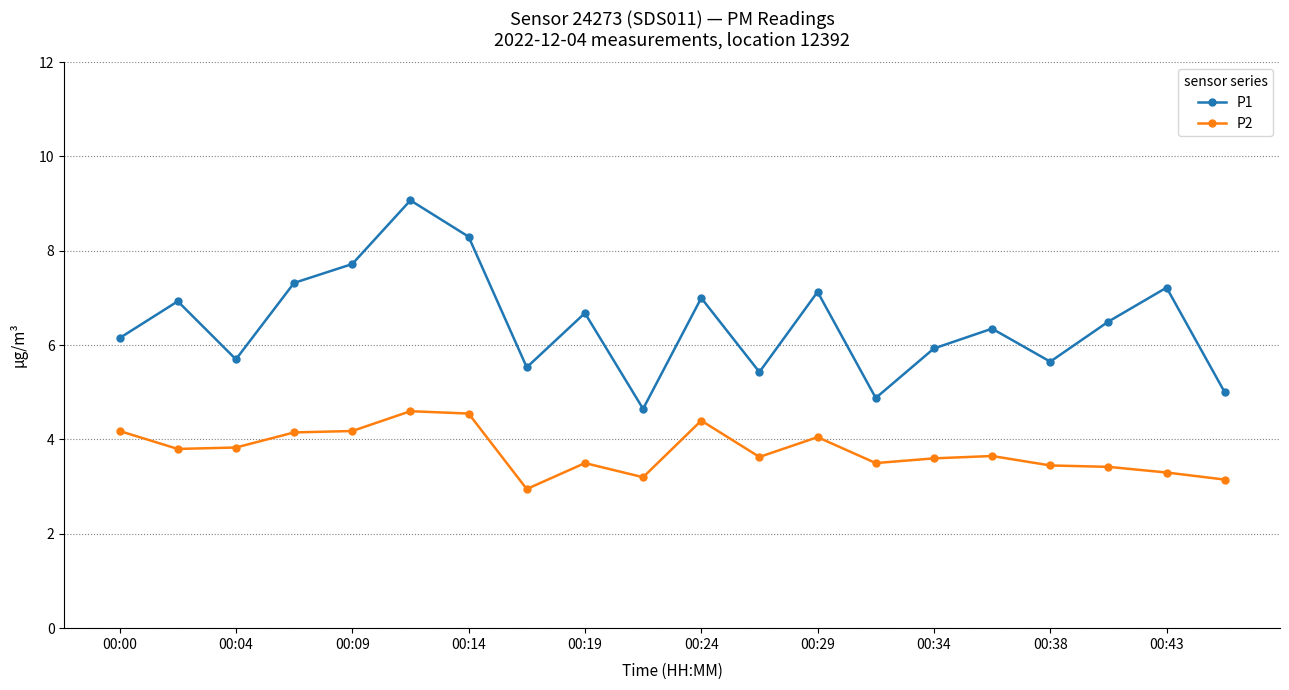

What is the average value of the P1 series?

6.5